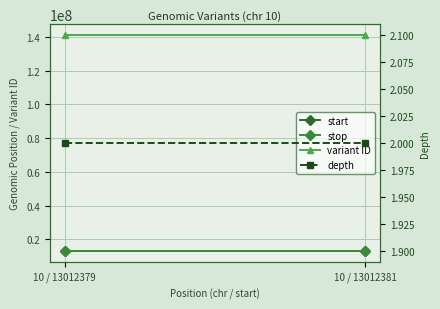

True or false: depth has a value of 3 at 10 / 13012379.

False